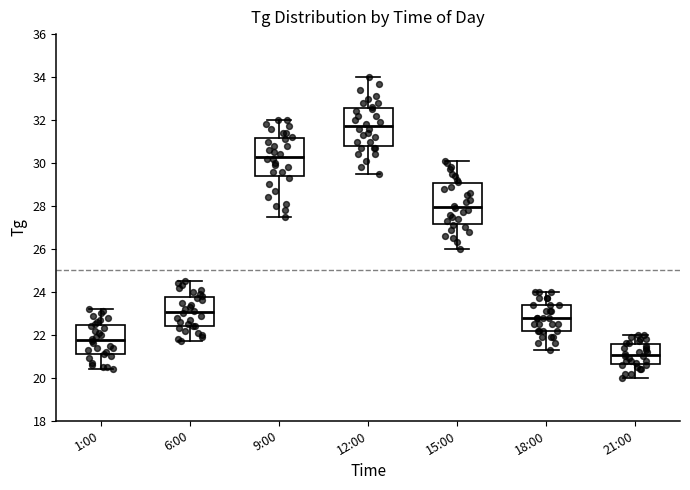

Reading left to right, read every box against the y-axis: the position of its median line, the range the box covers, and the ends of its whiskers. The values are not printed on the chart, so give them approximately, as read against the axis.

1:00: median 21.8, box 21.2 to 22.4, whiskers 20.4 to 23.2
6:00: median 23.0, box 22.4 to 23.8, whiskers 21.8 to 24.6
9:00: median 30.4, box 29.4 to 31.2, whiskers 27.6 to 32.0
12:00: median 31.8, box 30.8 to 32.6, whiskers 29.6 to 34.0
15:00: median 28.0, box 27.2 to 29.0, whiskers 26.0 to 30.2
18:00: median 22.8, box 22.2 to 23.4, whiskers 21.4 to 24.0
21:00: median 21.0, box 20.6 to 21.6, whiskers 20.0 to 22.0